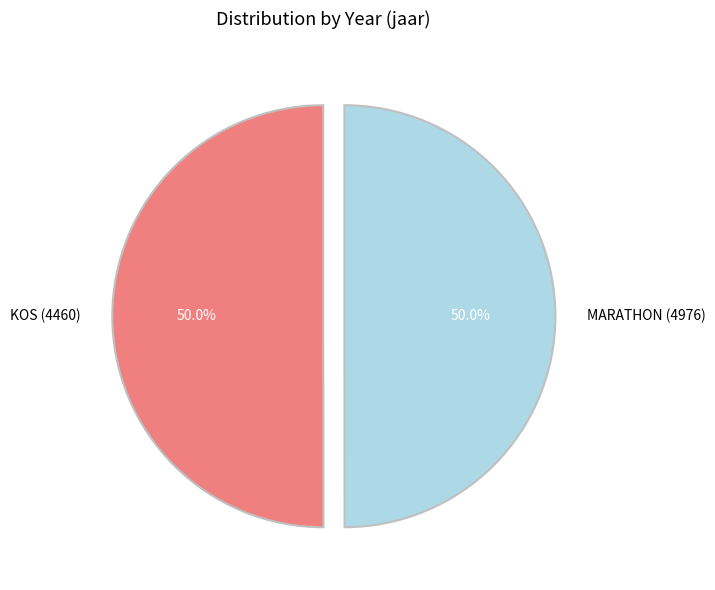

Is the sum of MARATHON (4976) and KOS (4460) greater than half?

Yes